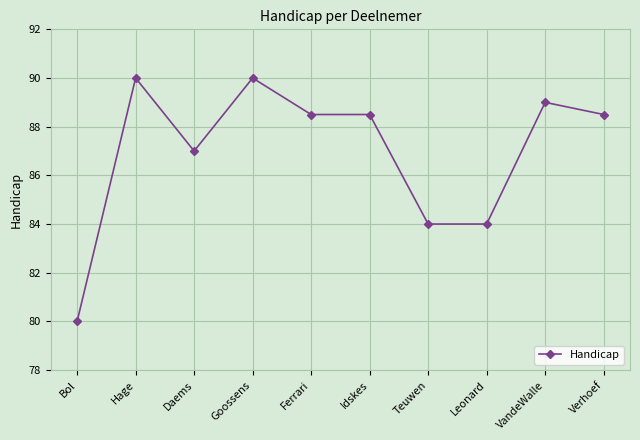

Is it true that the value at Ferrari is 50.0?

False